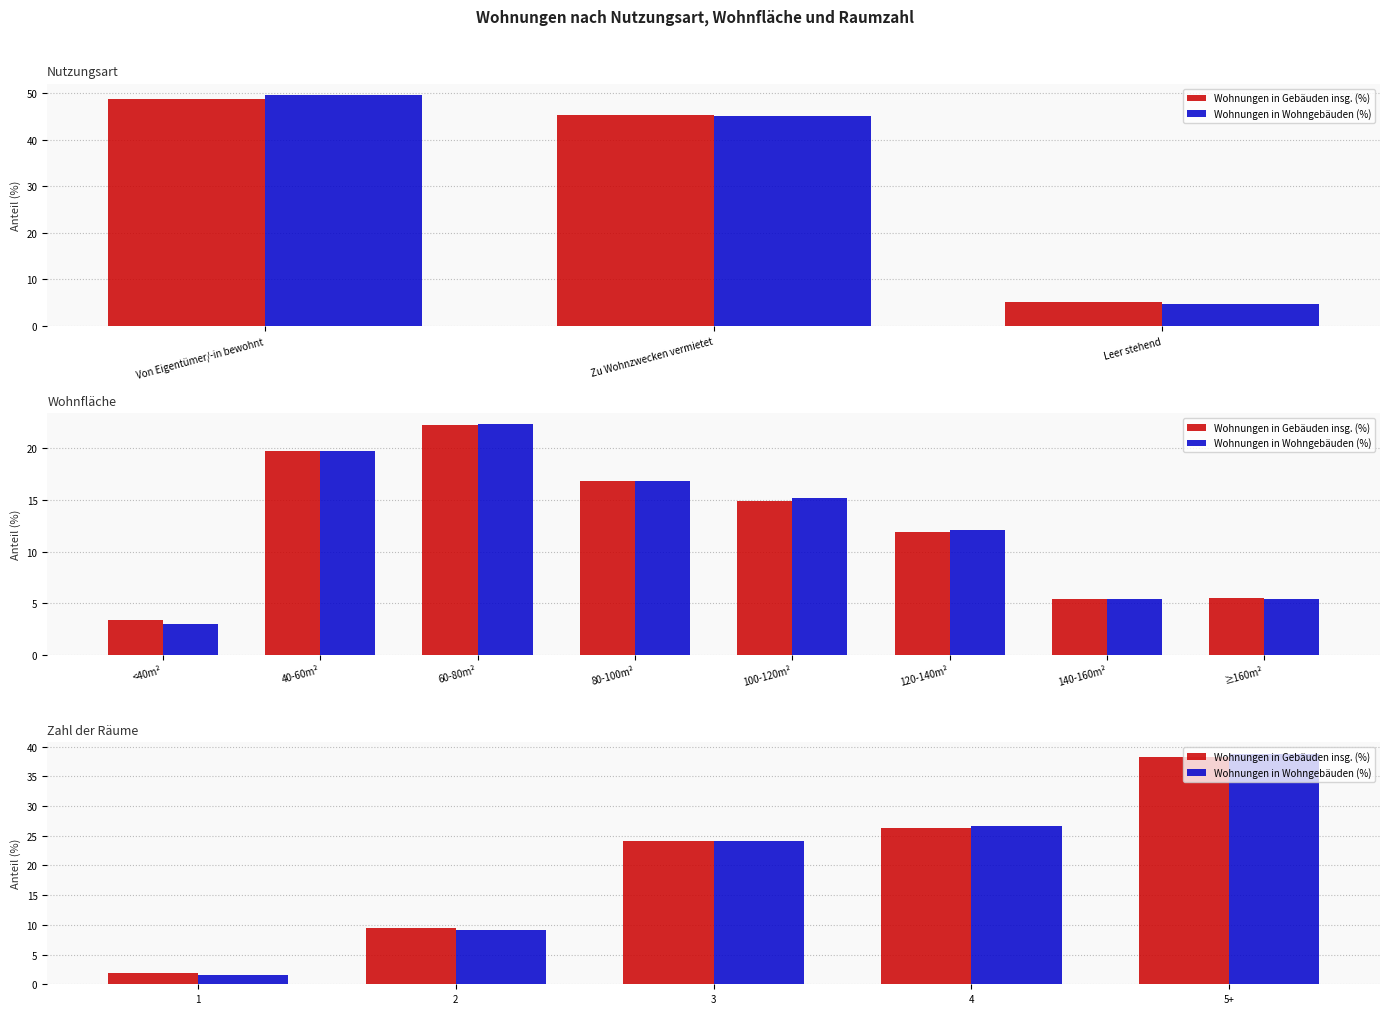

Which series changed the most between 2 and 5+?

Wohnungen in Wohngebäuden (%)